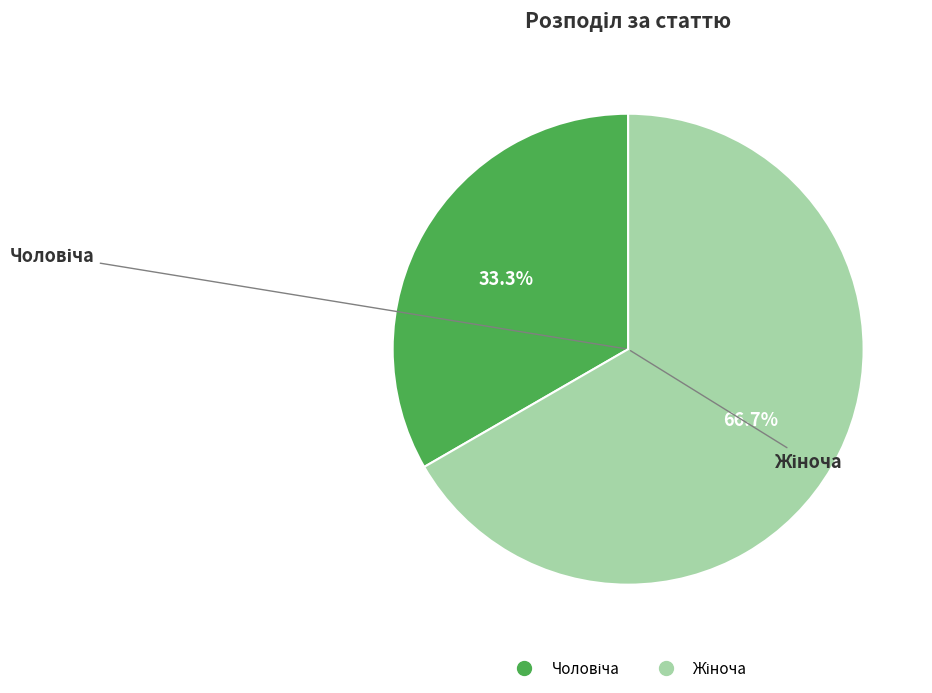

Does any single category account for the majority?

Yes